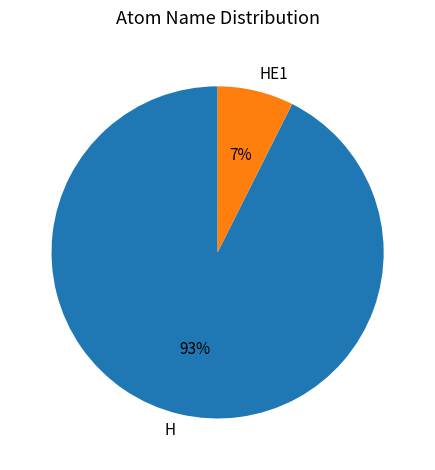

What is the largest slice in the pie chart?

H